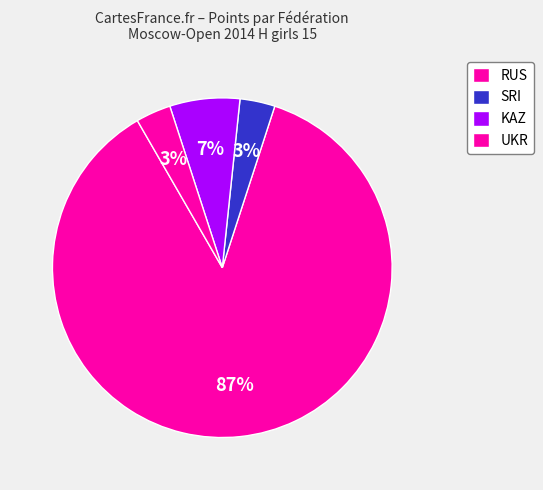

True or false: UKR accounts for 1% of the total.

False